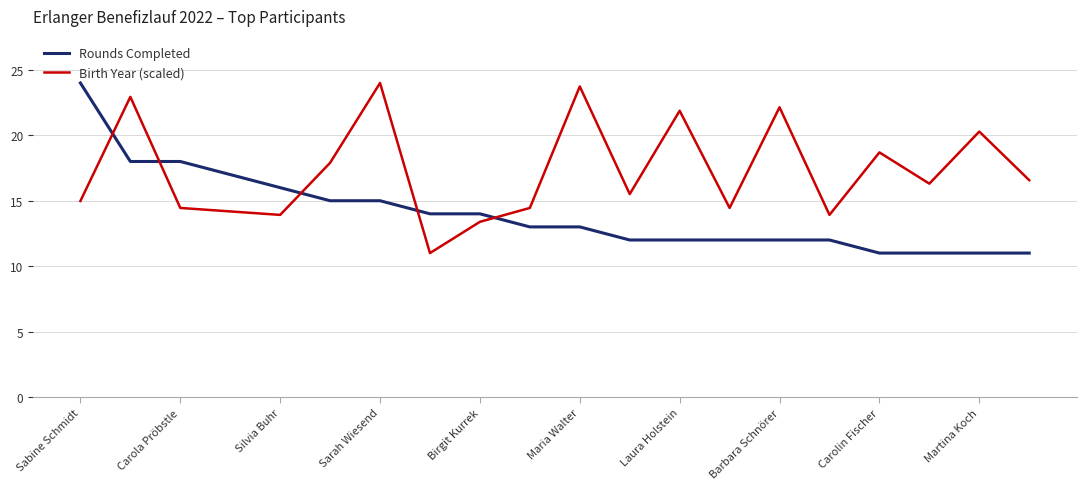

How many data points are less than 13?

9